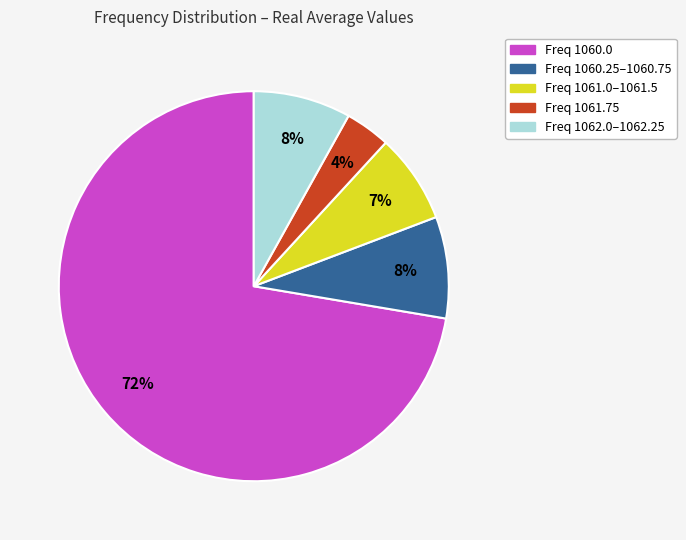

Which category has the biggest portion of the pie?

Freq 1060.0